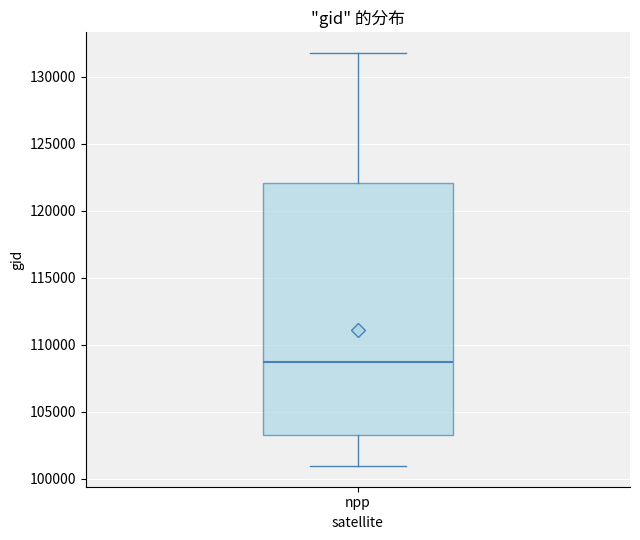

Read this box plot against the y-axis: the position of the median line, the range covered by the box, and the ends of both whiskers. The values are not printed on the chart, so give them approximately, as read against the axis.

median 108500, box 103000 to 122000, whiskers 101000 to 132000